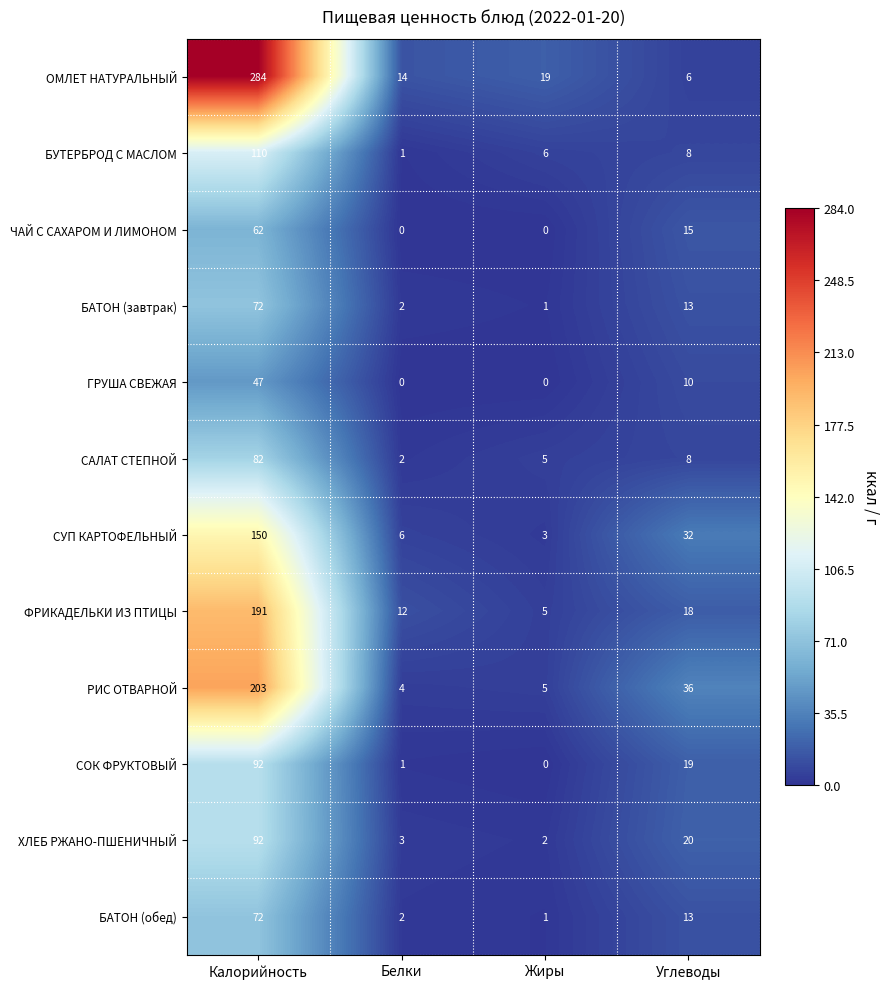

Where does the СОК ФРУКТОВЫЙ series first go above 19?

Калорийность